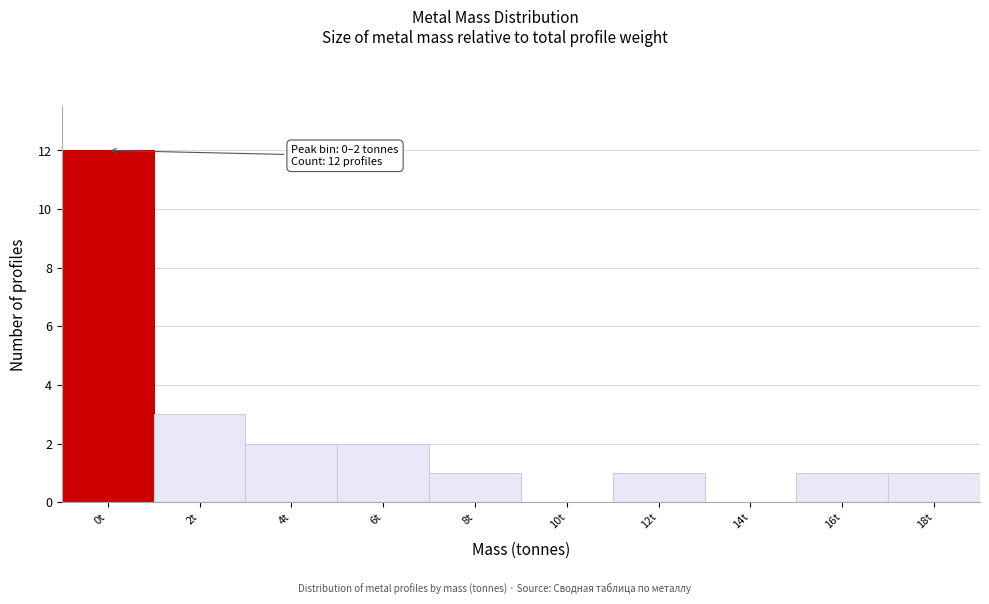

Reading left to right, transcribe all the data shown in this chart.

0t=12	2t=3	4t=2	6t=2	8t=1	10t=0	12t=1	14t=0	16t=1	18t=1